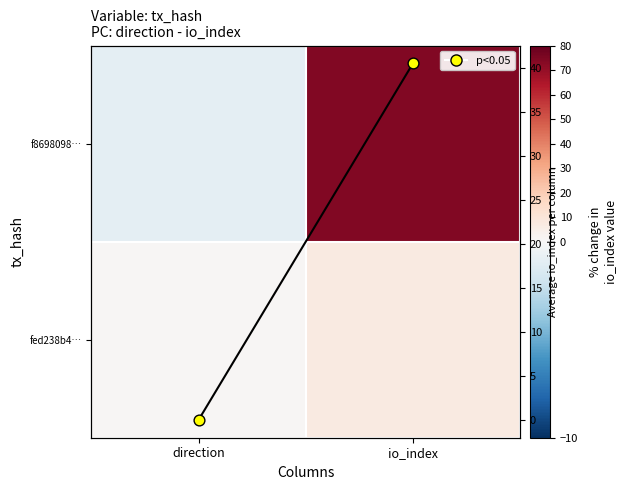

At direction, list the series in order from largest to smallest.

fed238b4…, mean io_index, f8698098…